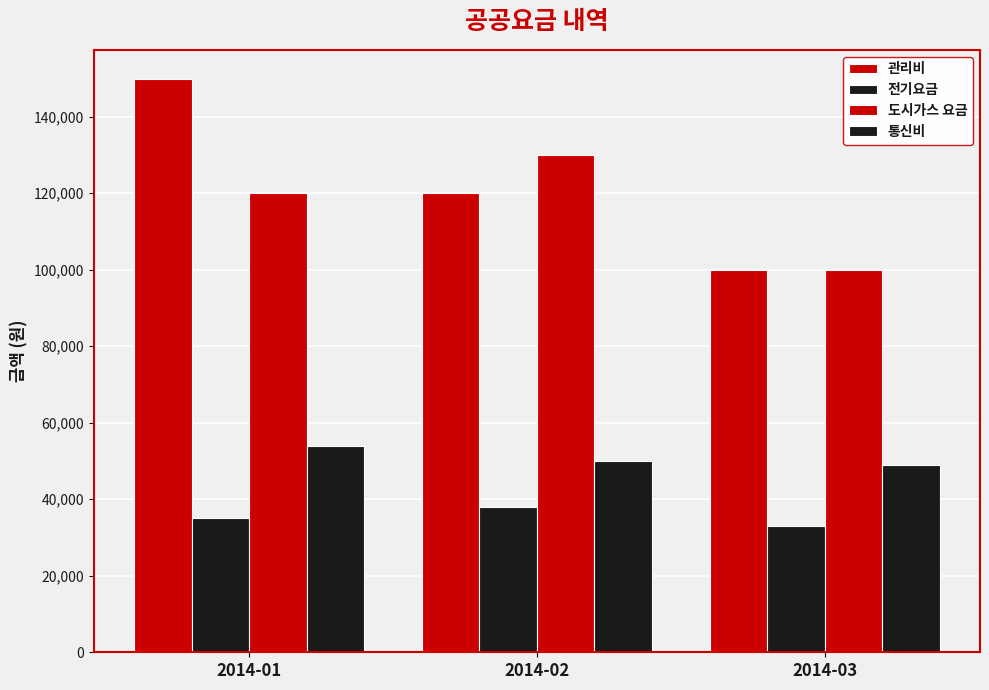

The 관리비 series shows 32169 at 2014-01. True or false?

False